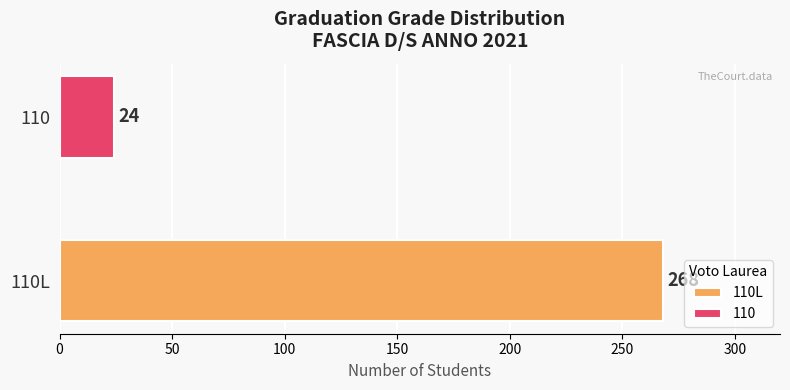

What is the smallest value displayed?

24